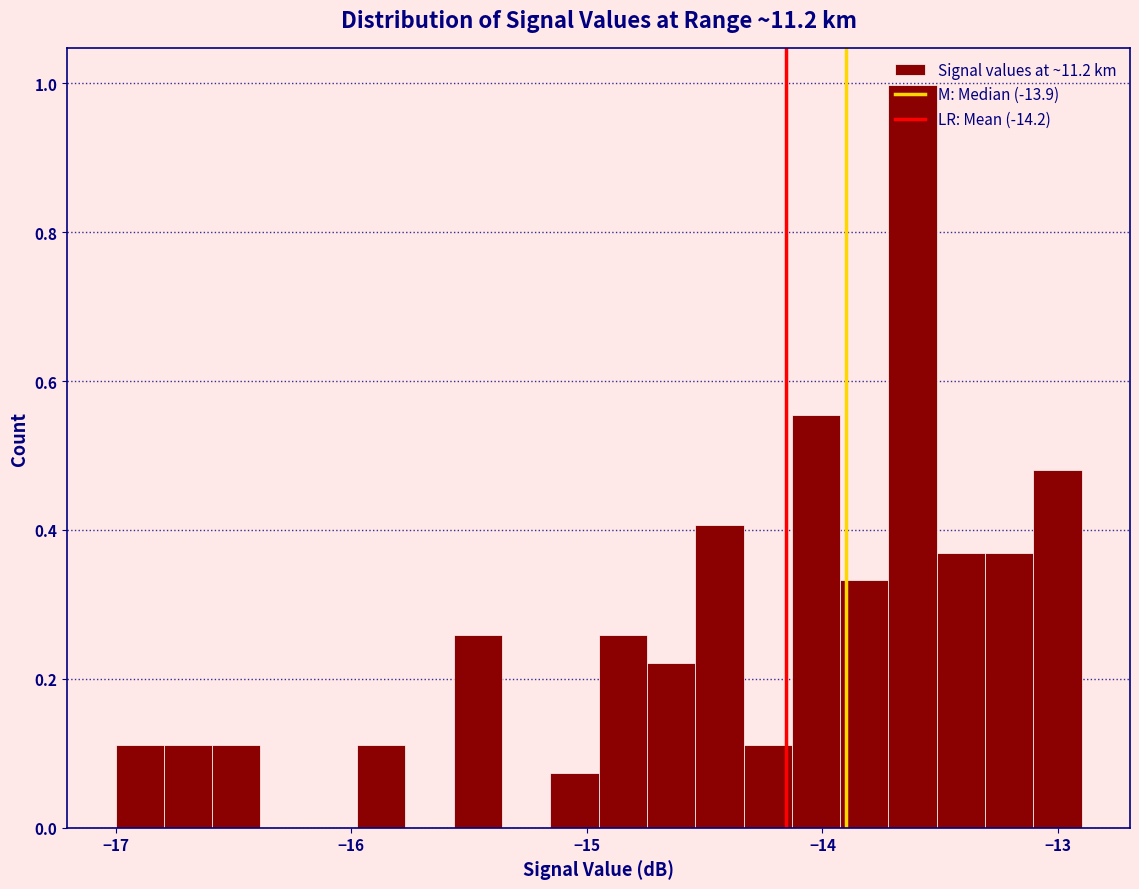

Read against the x-axis, roughly where is the centre of the tallest bar?

-13.6